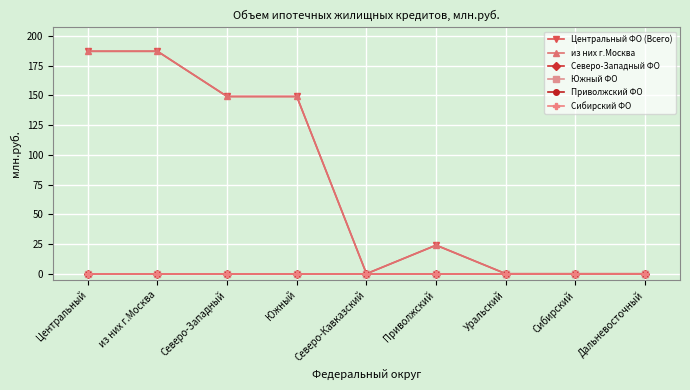

The value of из них г.Москва at Центральный is 94. True or false?

False